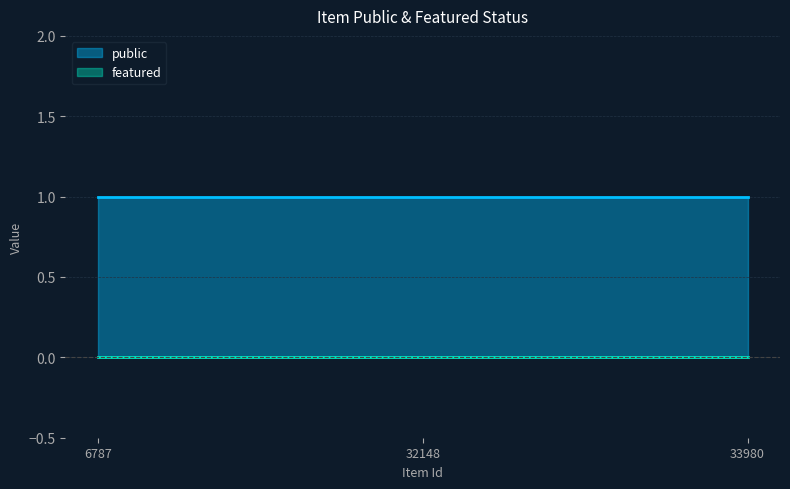

What are all the series names shown in the legend?

public, featured